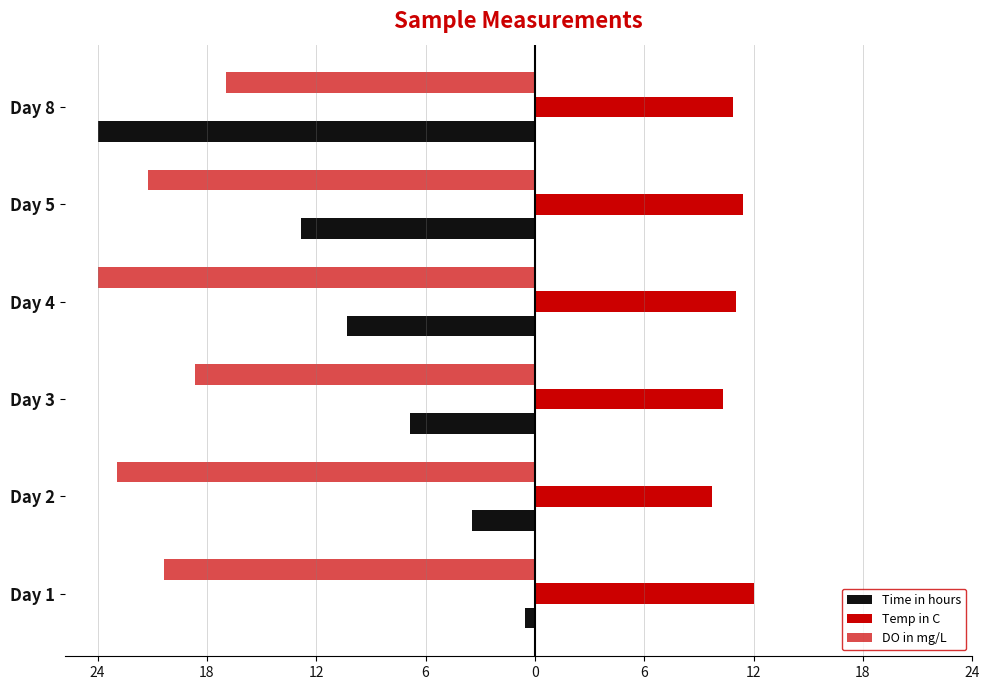

Rank the series by their average value, from lowest to highest.

DO in mg/L, Time in hours, Temp in C